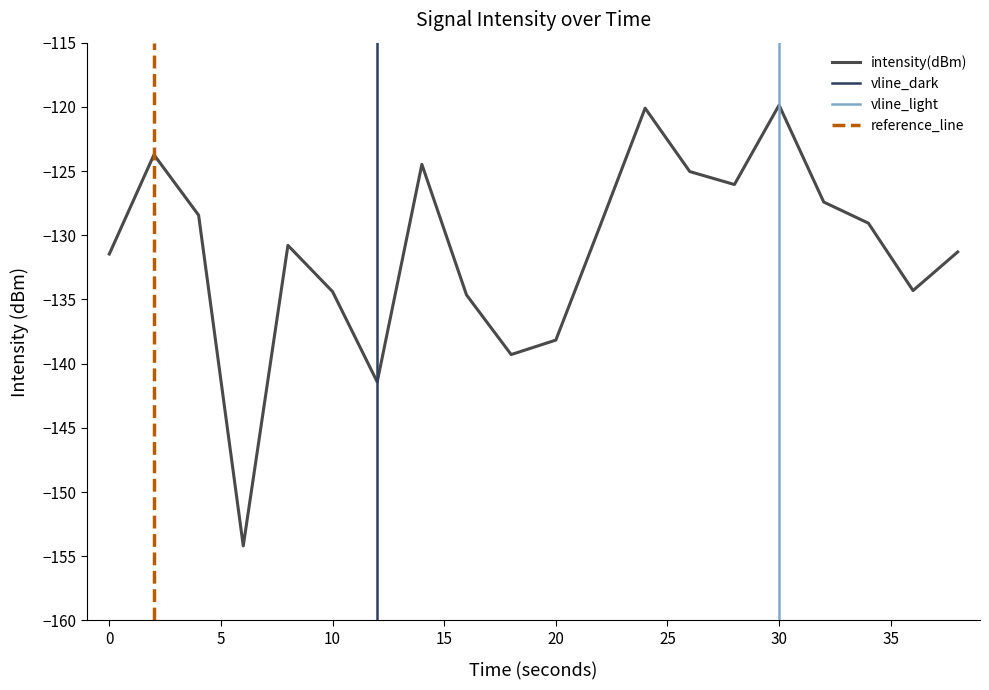

What is the value of the 8th point from the left?

-124.5